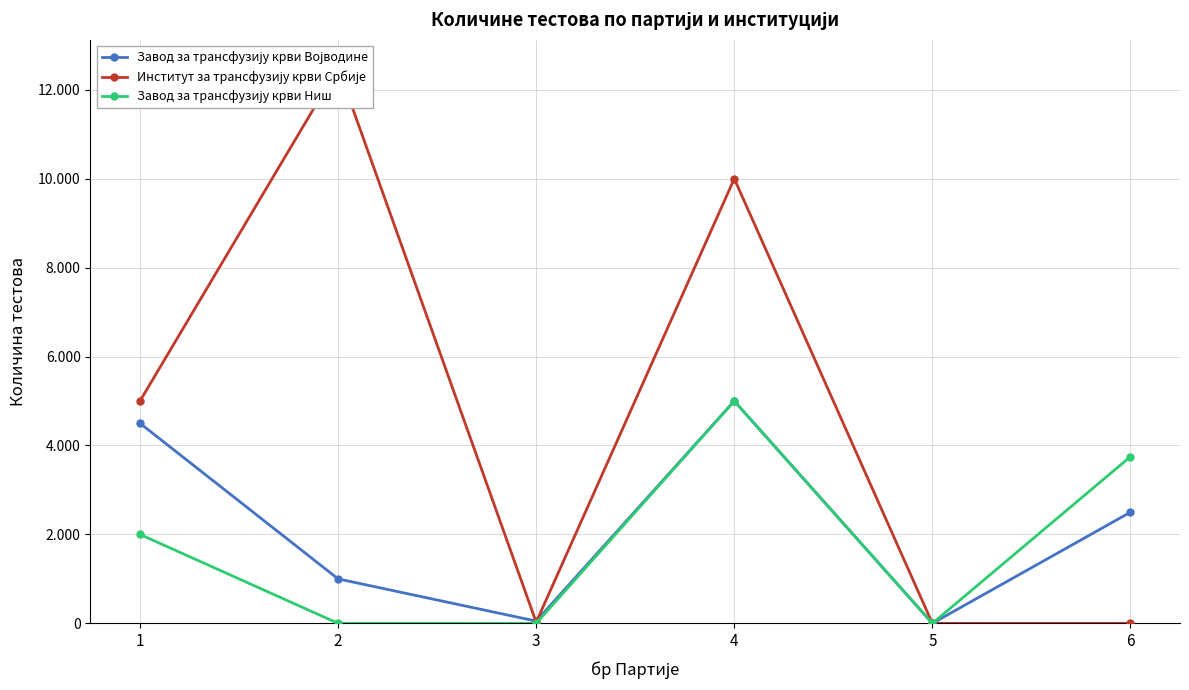

Which series changed the most between 2 and 6?

Институт за трансфузију крви Србије